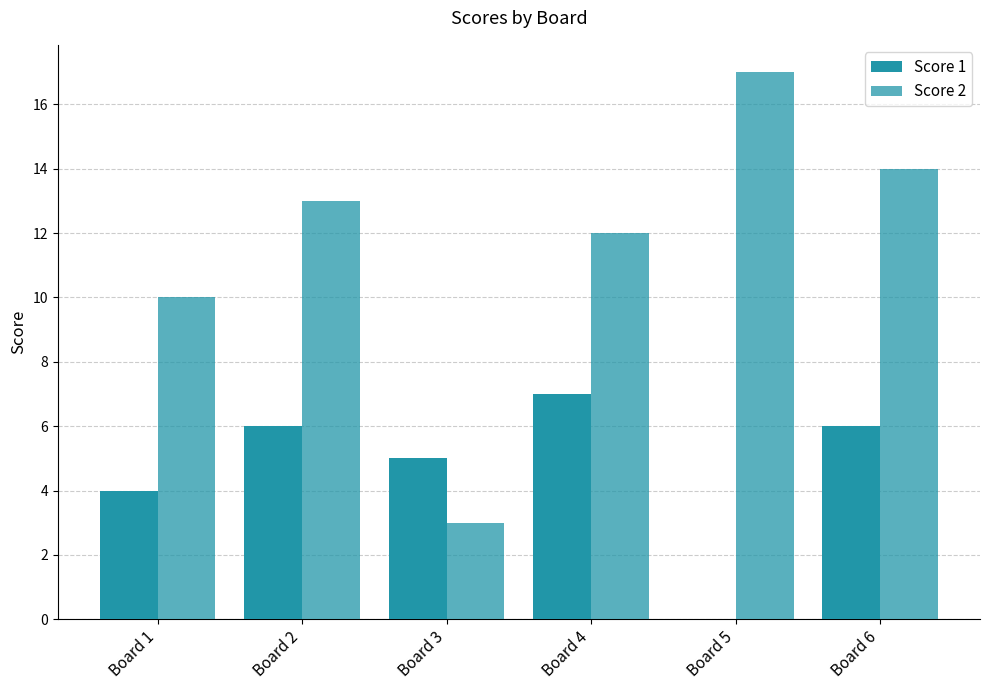

Is it true that Score 1 equals 6 at Board 2?

True